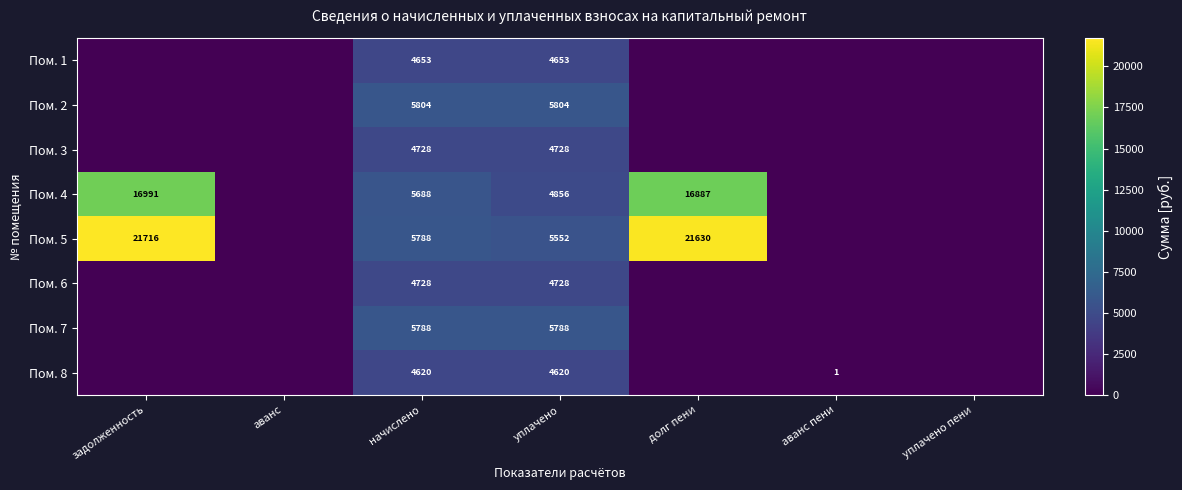

Is it true that Пом. 4 equals 25182 at долг пени?

False